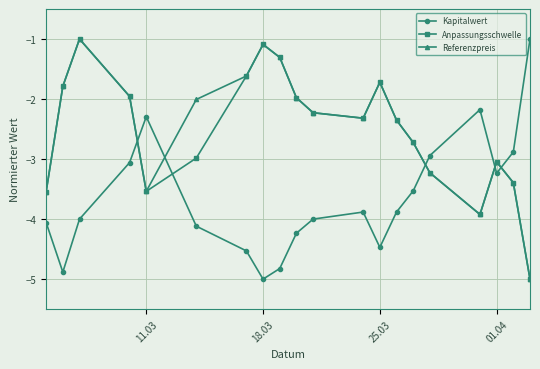

What is the highest value of the Anpassungsschwelle series?

-1.0